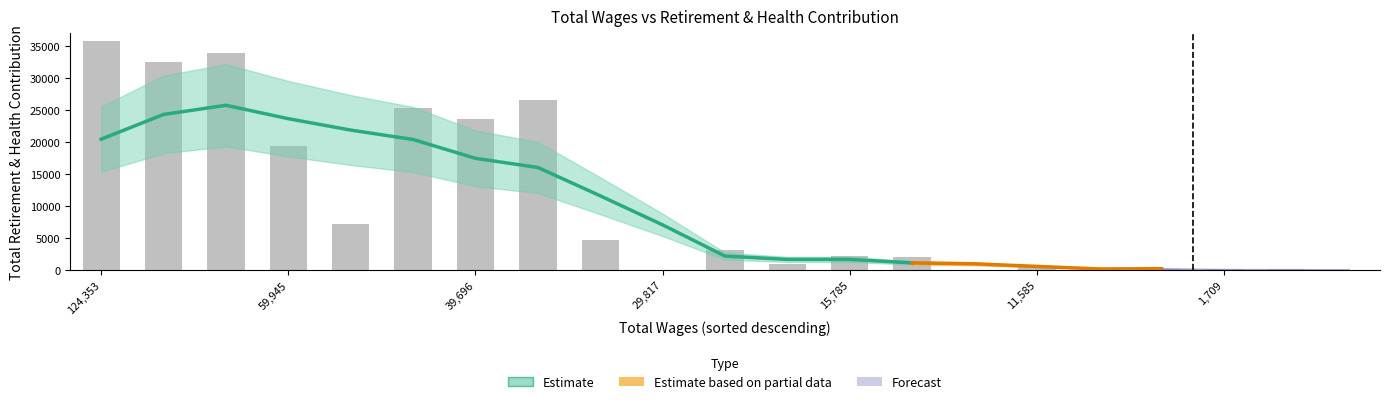

What is the sum of all values?

217950